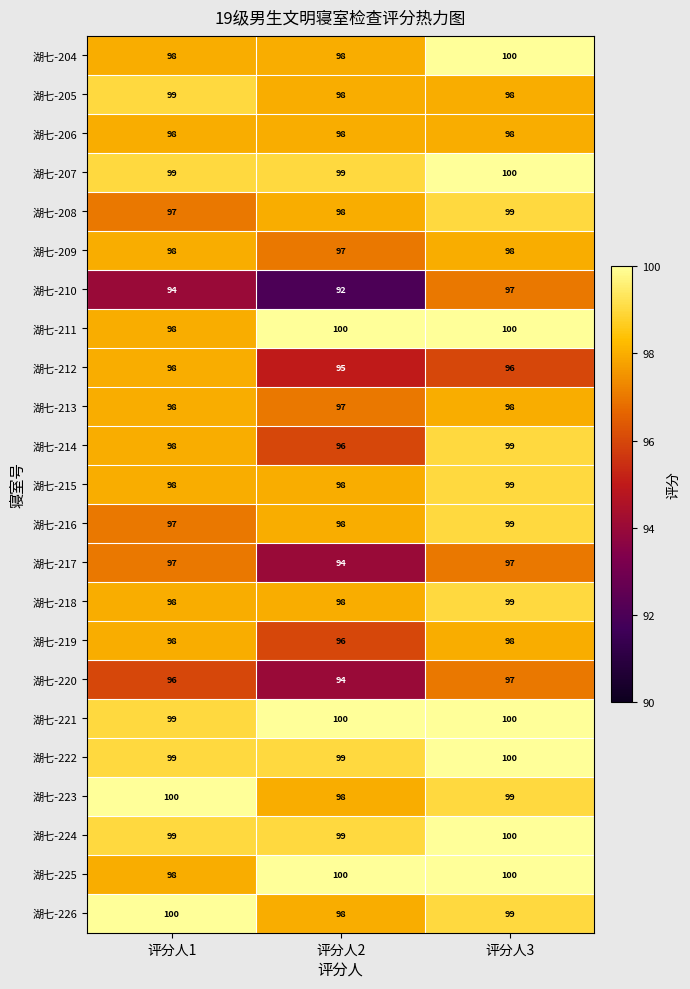

At how many categories does at least one series exceed 97?

3